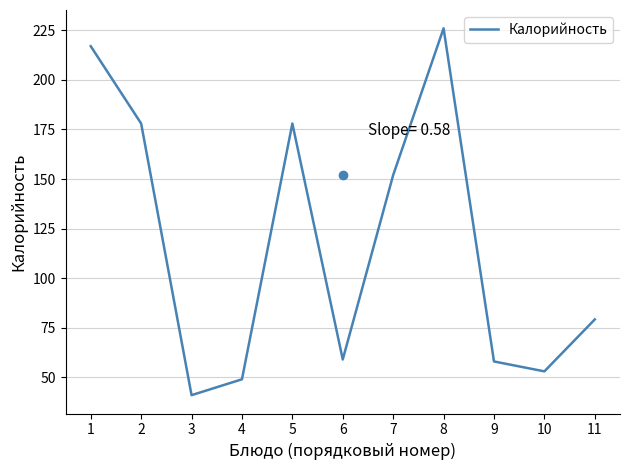

How many values are below 79?

5